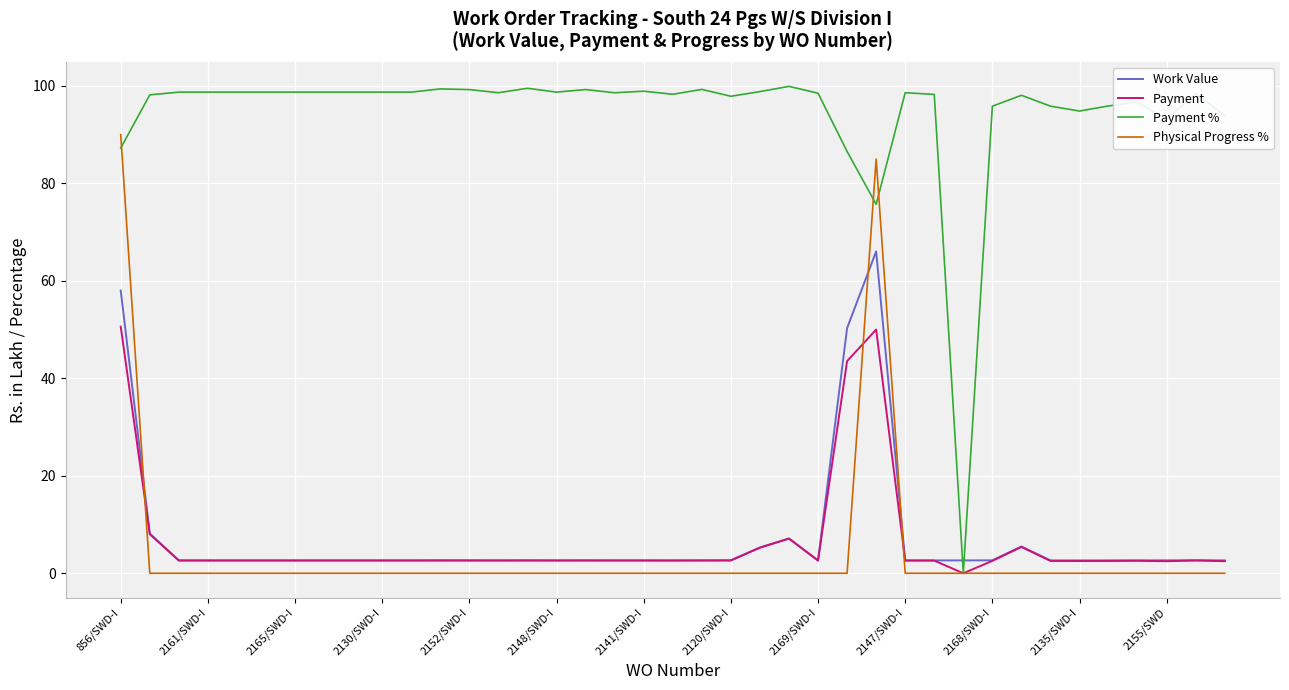

Which series has the largest total across all categories?

Payment %